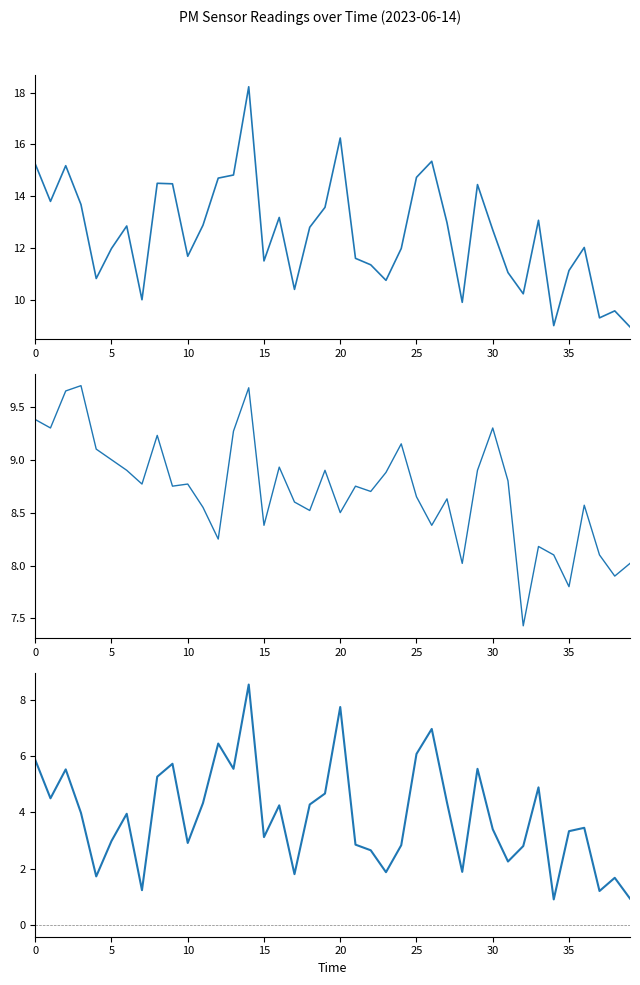

How many values in the P1-P2 series are below 3?

16